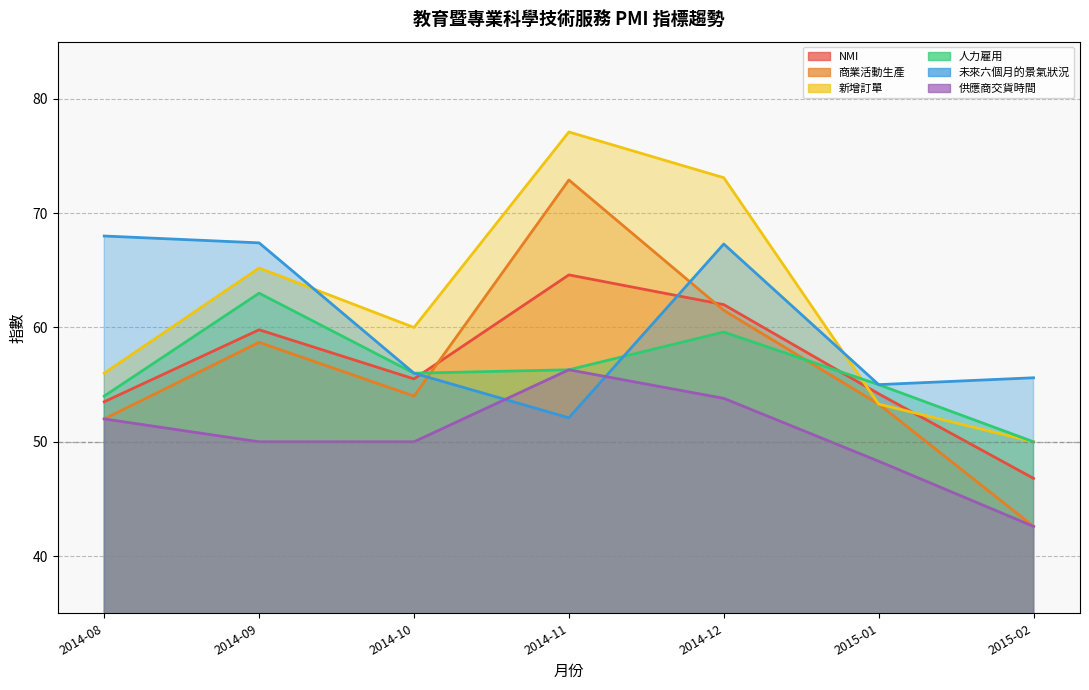

Reading left to right, transcribe all the data shown in this chart.

NMI: 2014-08=53.5	2014-09=59.8	2014-10=55.5	2014-11=64.6	2014-12=62.0	2015-01=54.2	2015-02=46.8
商業活動生產: 2014-08=52.0	2014-09=58.7	2014-10=54.0	2014-11=72.9	2014-12=61.5	2015-01=53.3	2015-02=42.6
新增訂單: 2014-08=56.0	2014-09=65.2	2014-10=60.0	2014-11=77.1	2014-12=73.1	2015-01=53.3	2015-02=50.0
人力雇用: 2014-08=54.0	2014-09=63.0	2014-10=56.0	2014-11=56.3	2014-12=59.6	2015-01=55.0	2015-02=50.0
未來六個月的景氣狀況: 2014-08=68.0	2014-09=67.4	2014-10=56.0	2014-11=52.1	2014-12=67.3	2015-01=55.0	2015-02=55.6
供應商交貨時間: 2014-08=52.0	2014-09=50.0	2014-10=50.0	2014-11=56.3	2014-12=53.8	2015-01=48.3	2015-02=42.6